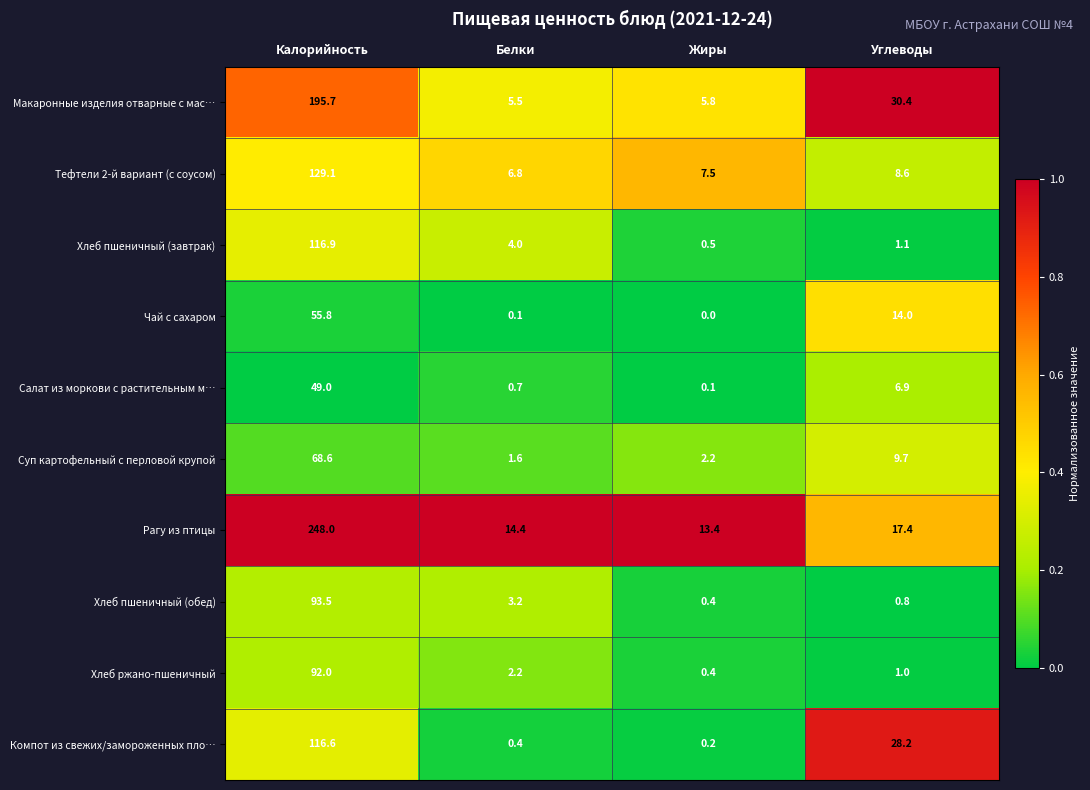

What is the maximum value shown in the chart?

248.0